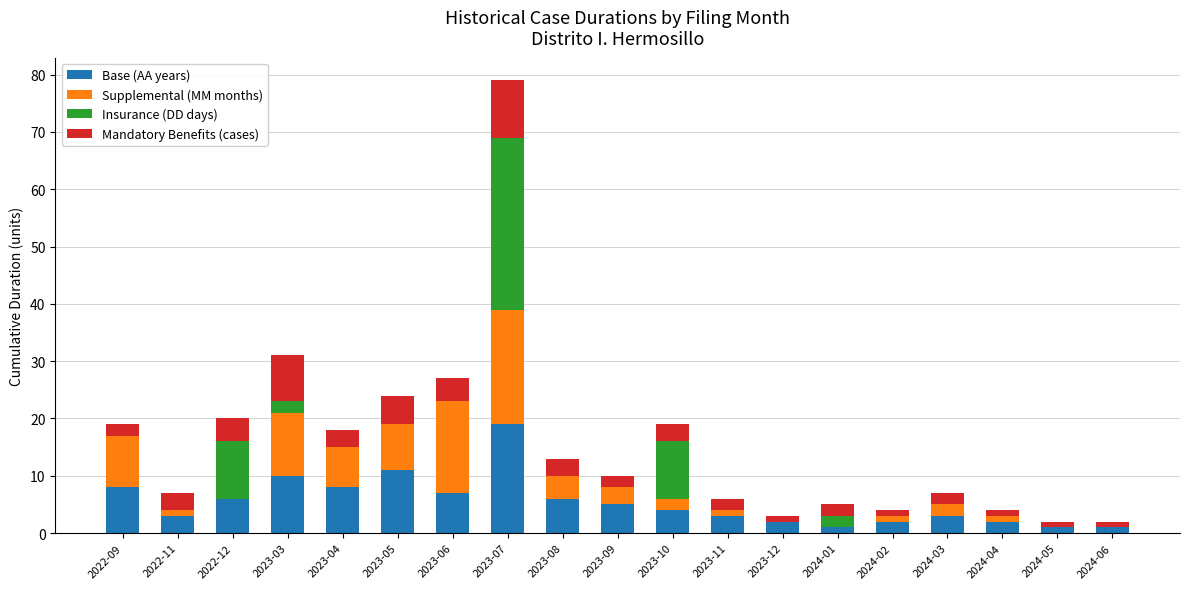

What are all the series names shown in the legend?

Base (AA years), Supplemental (MM months), Insurance (DD days), Mandatory Benefits (cases)